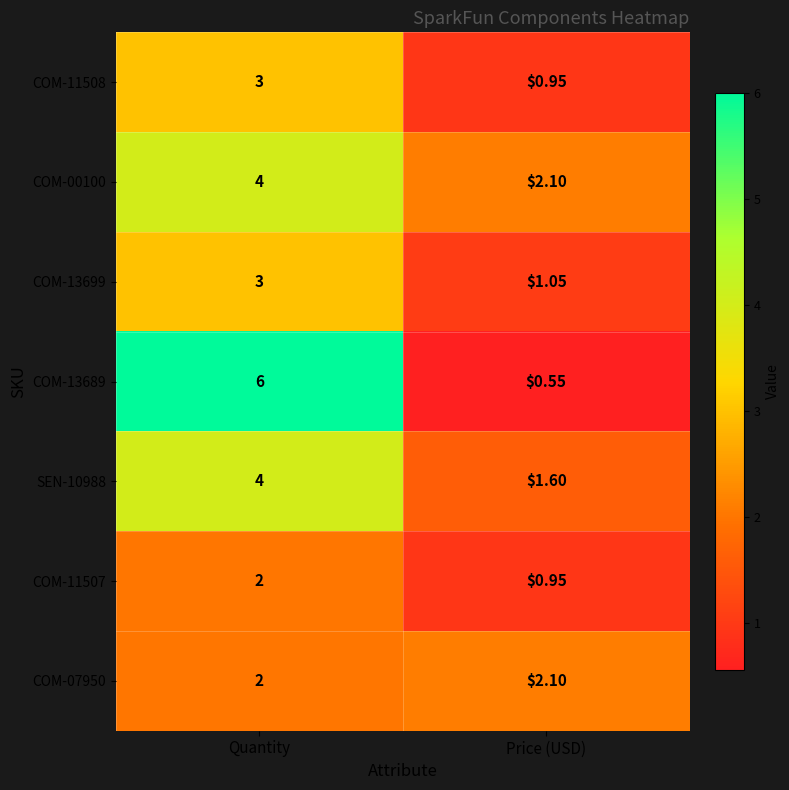

Is the value of SEN-10988 at Price (USD) greater than the value of COM-13689 at Quantity?

No